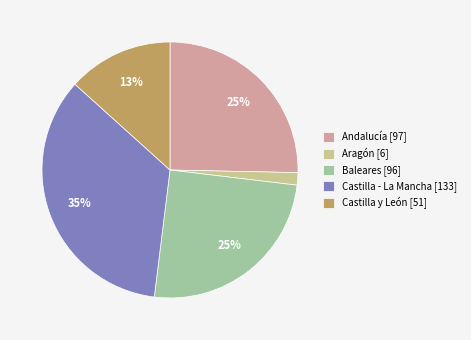

To the nearest percent, what is the difference between the largest and smallest slice percentages?

33%